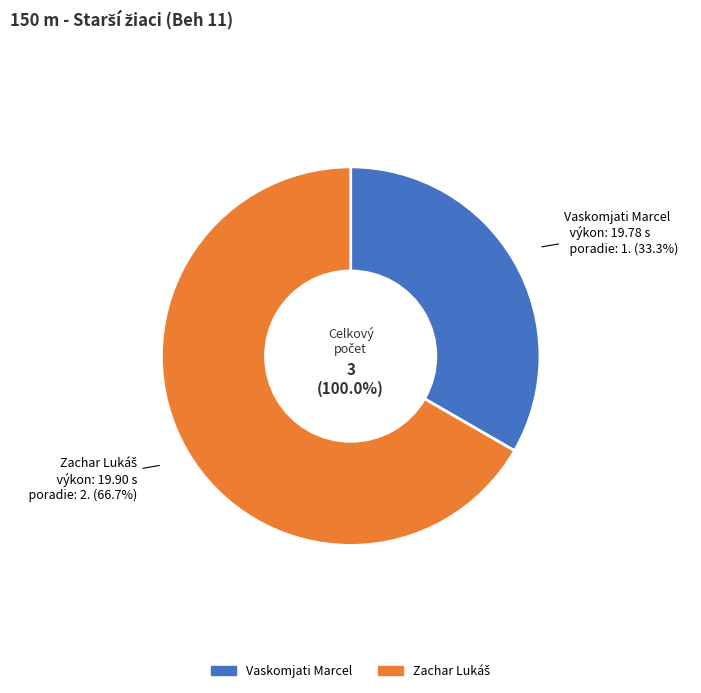

Does Vaskomjati Marcel account for over 50% of the chart?

No